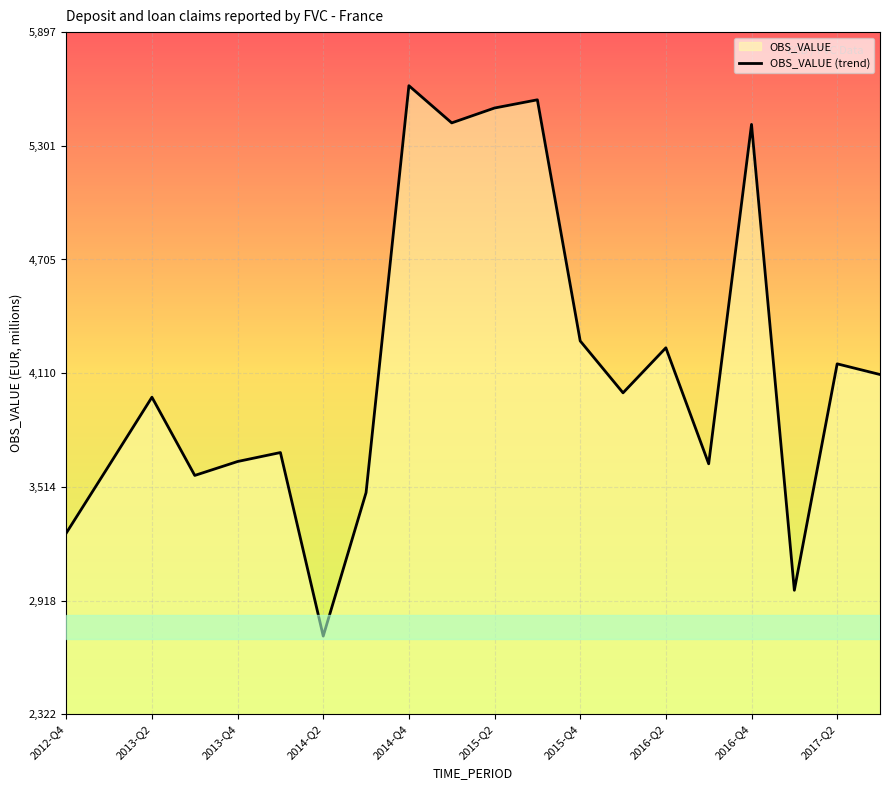

Count the number of data series in this chart.

1